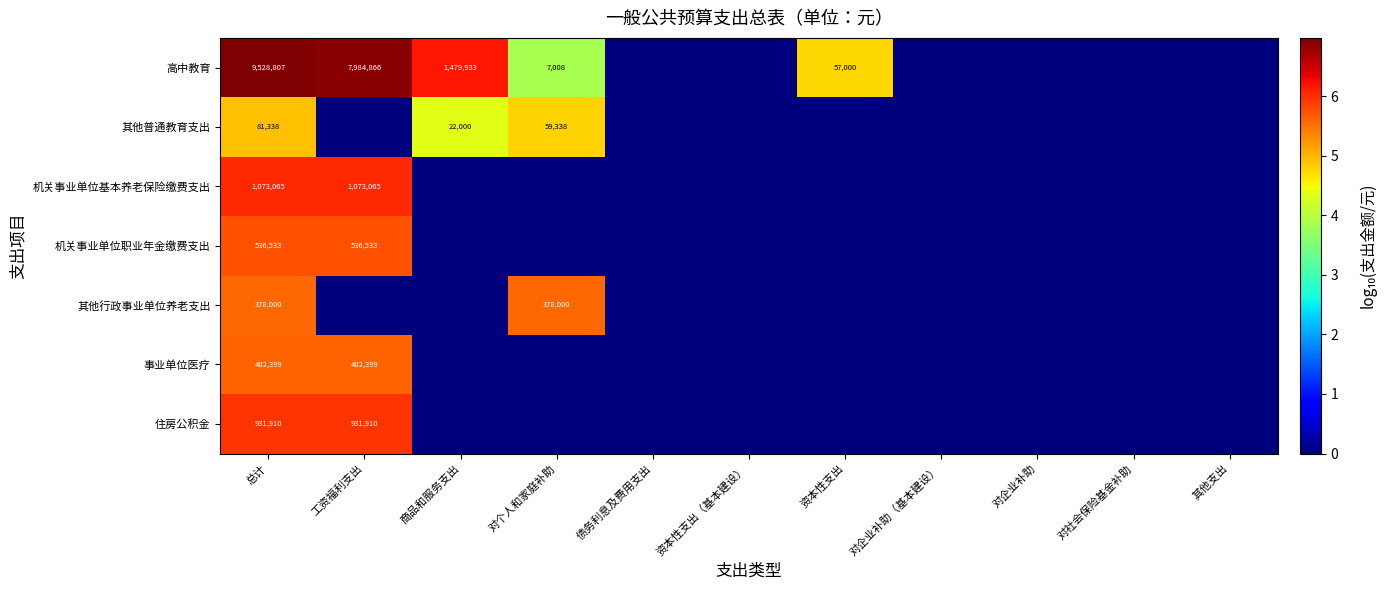

What is the sum of the 其他普通教育支出 values at 资本性支出 and 对个人和家庭补助?

4.8